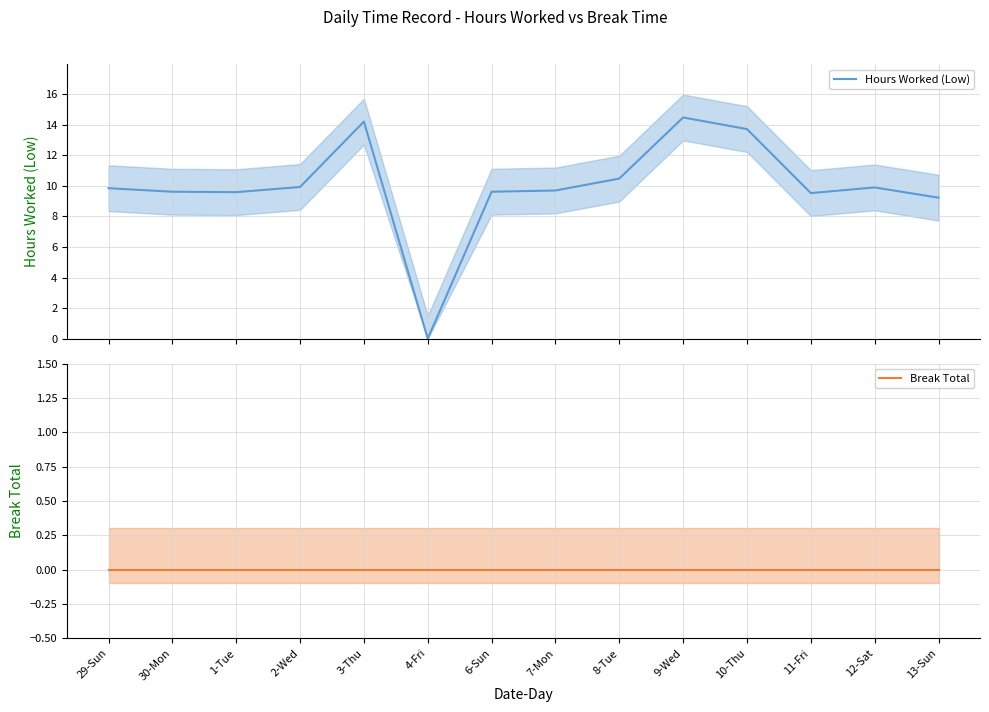

True or false: Break Total and Hours Worked (Low) cross at least once.

False